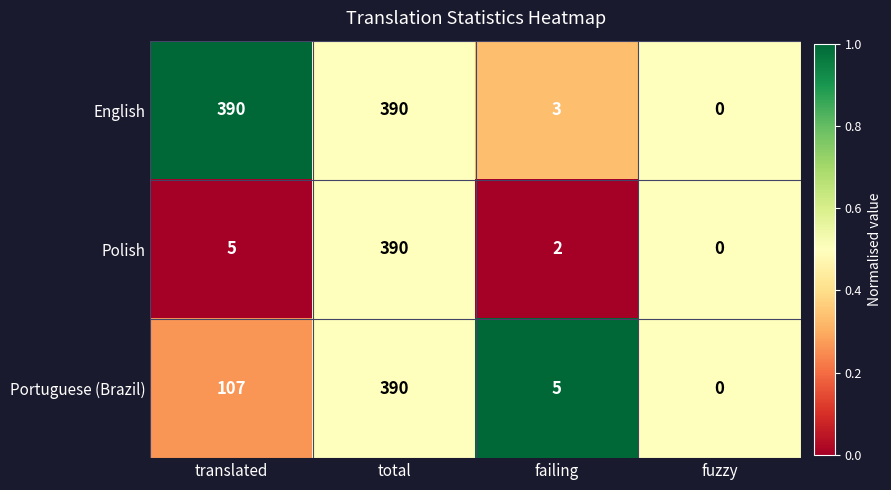

At which category is the sum across all series the highest?

total